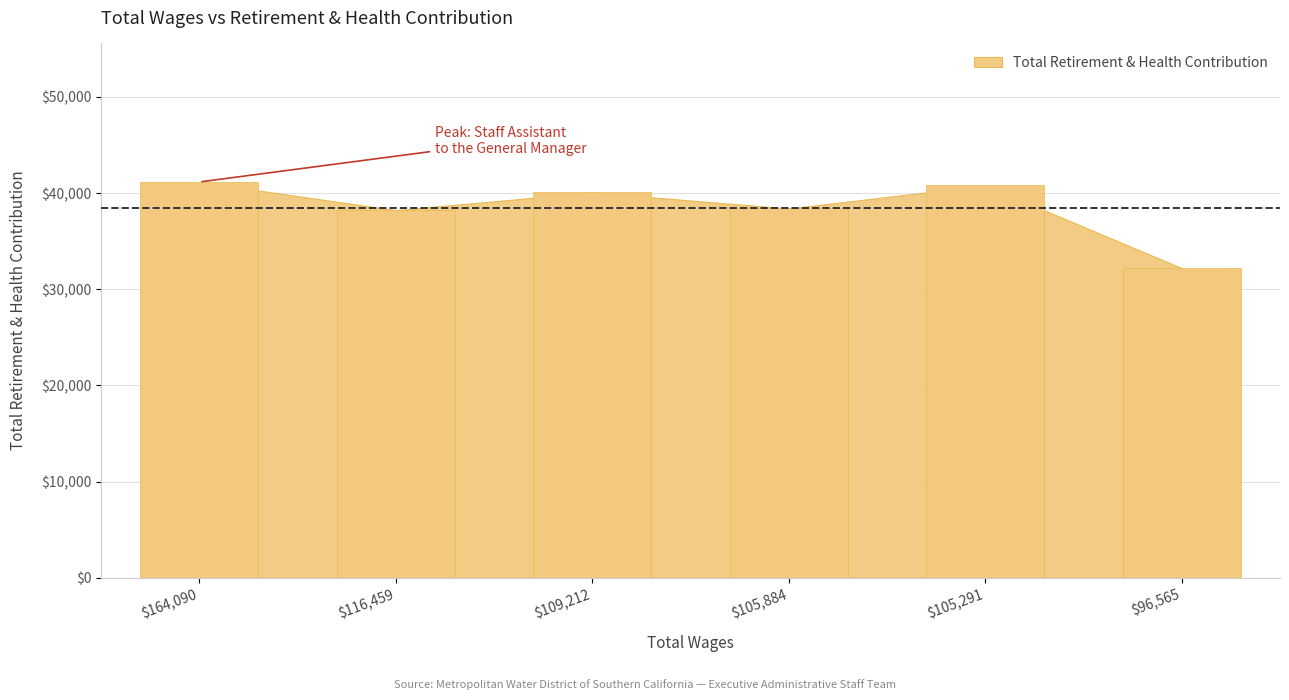

Reading left to right, transcribe all the data shown in this chart.

164090=41152	116459=38226	109212=40064	105884=38398	105291=40791	96565=32198